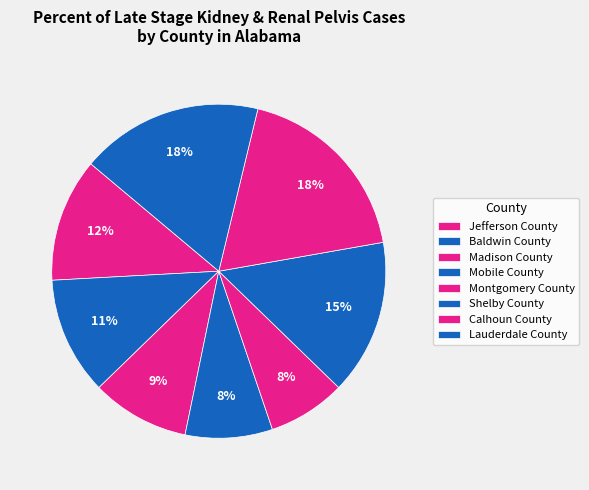

Does Mobile County represent more than half of the total?

No